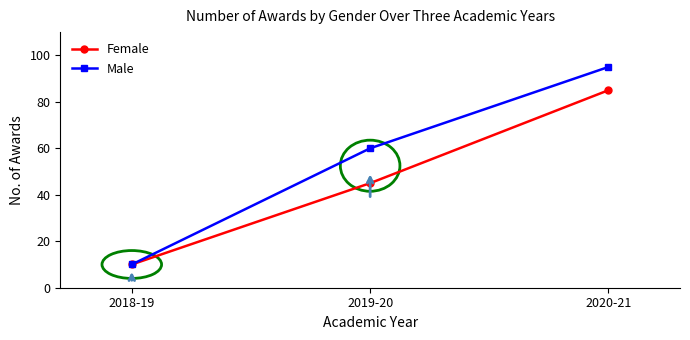

What position from the left is 2019-20?

2